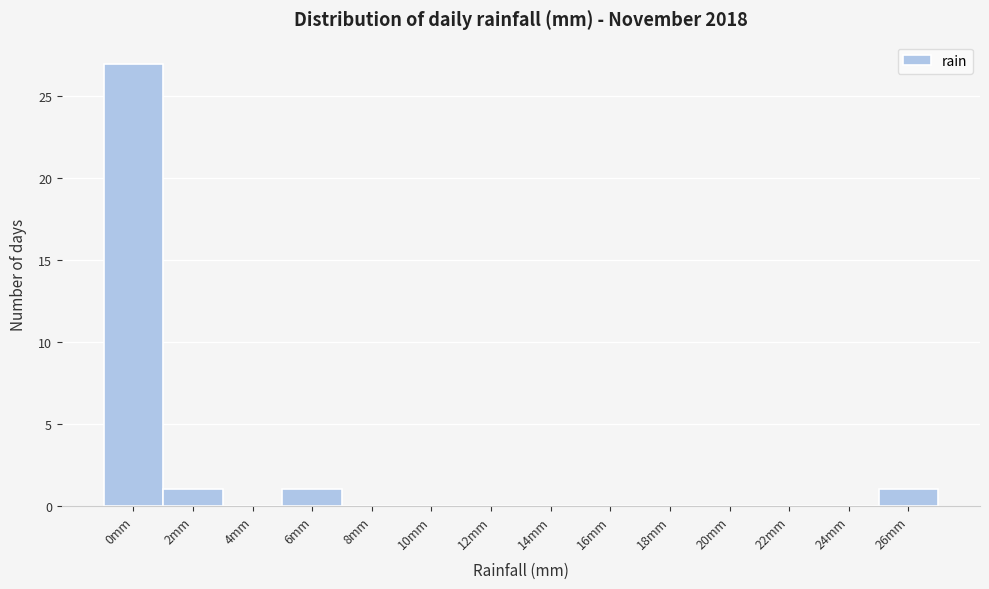

Reading left to right, extract all data points from this chart.

0mm=27	2mm=1	4mm=0	6mm=1	8mm=0	10mm=0	12mm=0	14mm=0	16mm=0	18mm=0	20mm=0	22mm=0	24mm=0	26mm=1